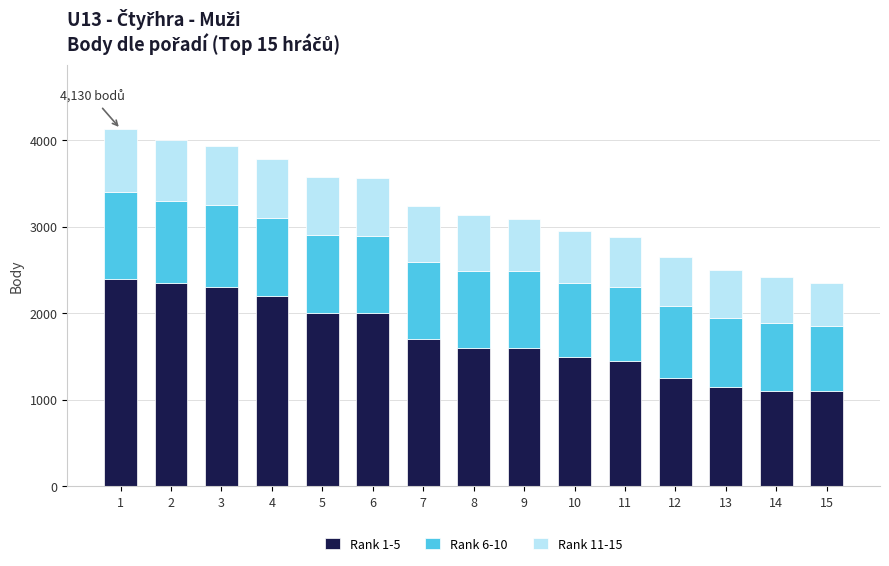

What is the sum of all Rank 1-5 values?

25700